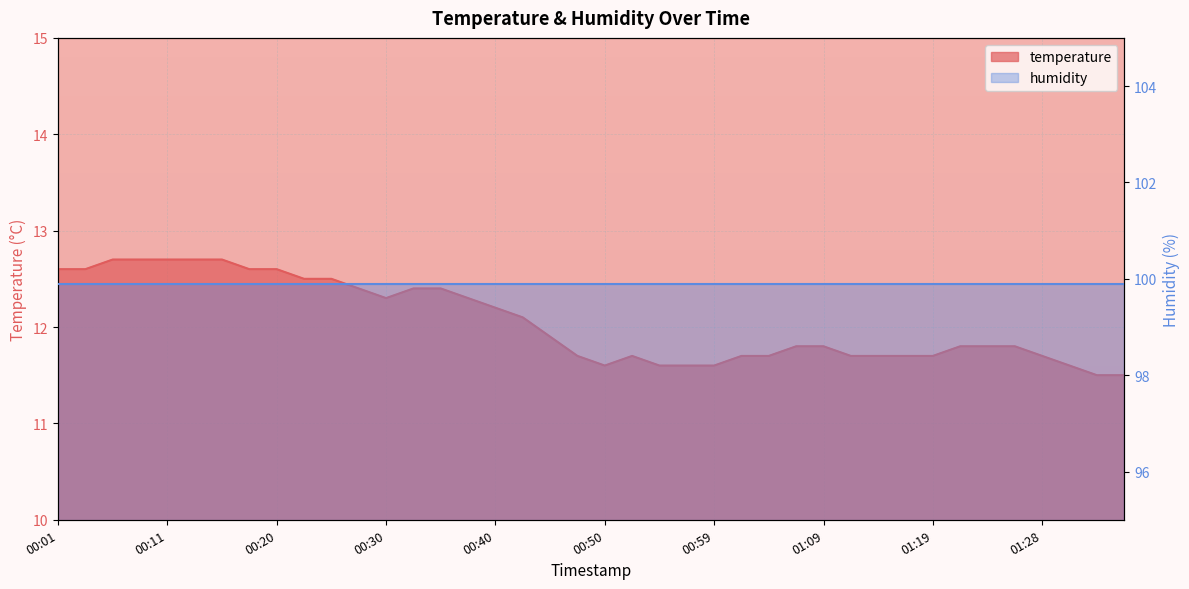

The chart shows a value of 3.7 at 01:16. True or false?

False